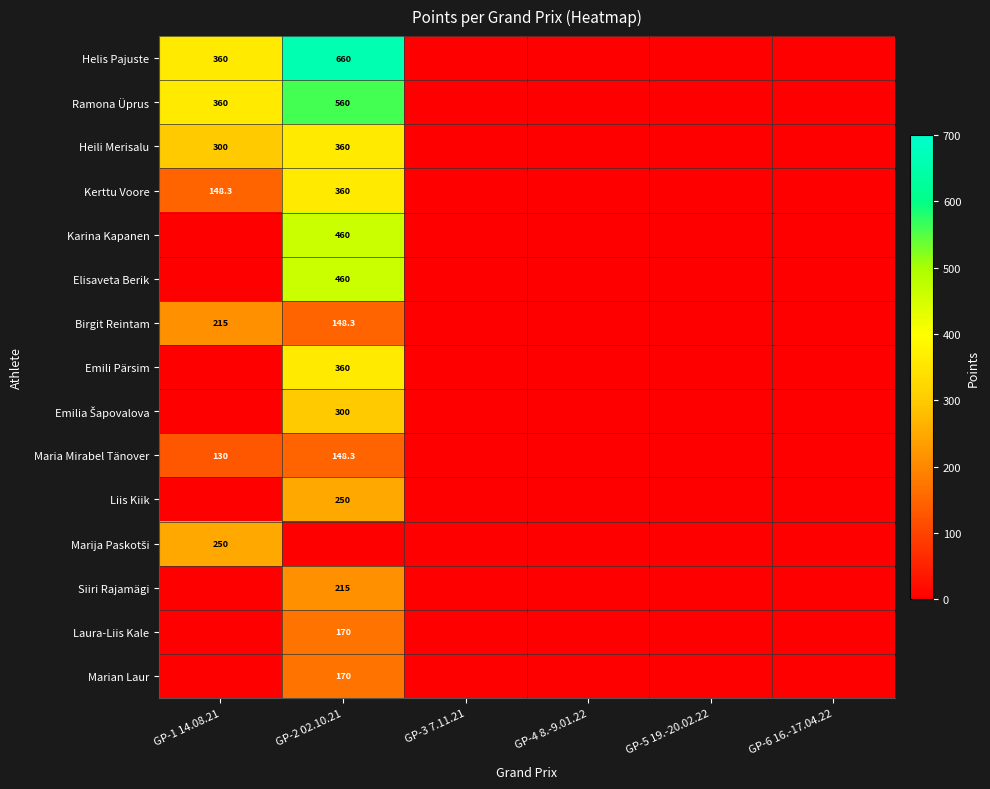

Is it true that Heili Merisalu equals 360.0 at GP-2 02.10.21?

True